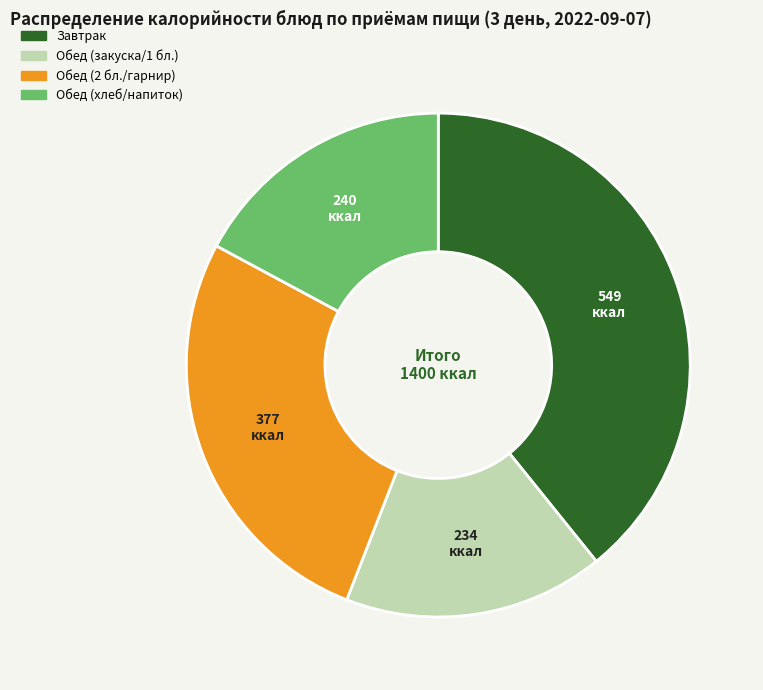

Is there any slice that represents more than half of the pie?

No